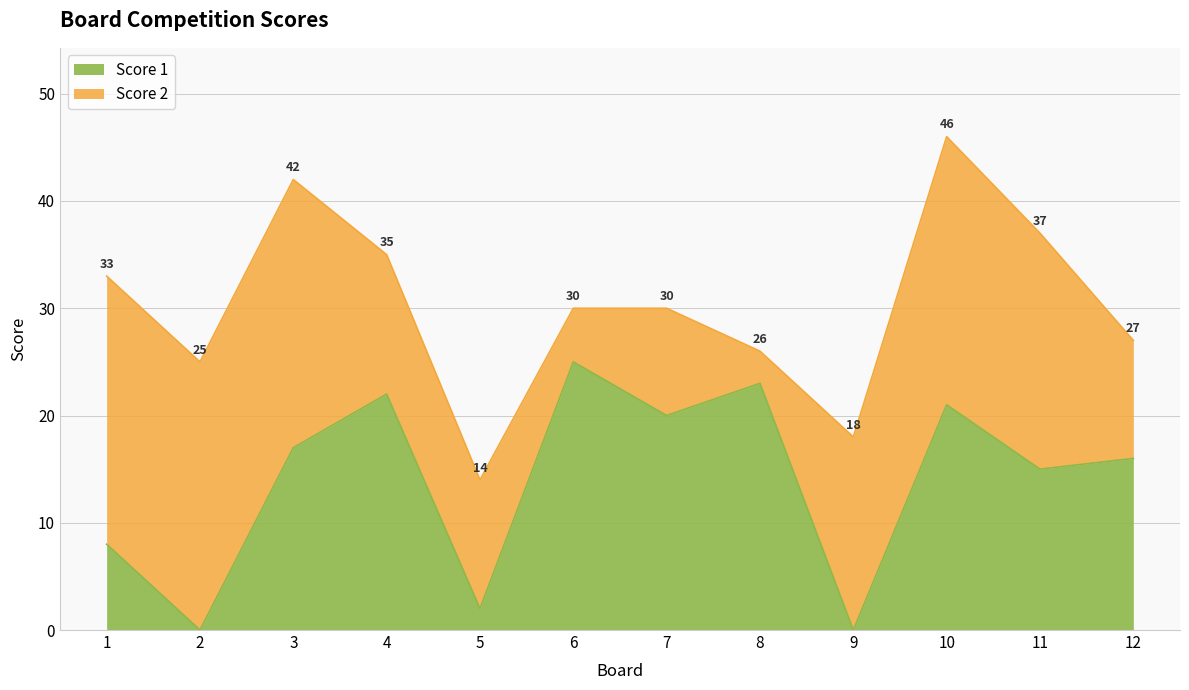

How many interior local valleys (lower than both neighbors) does the data have?

5